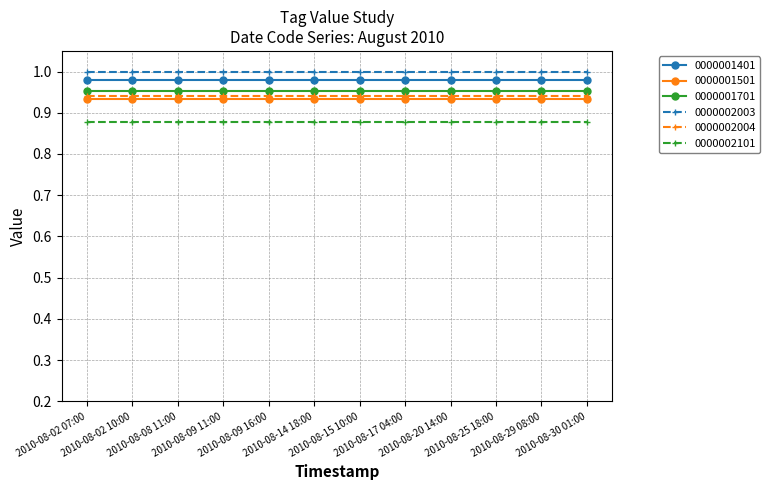

True or false: 0000001701 and 0000001501 intersect in this chart.

False